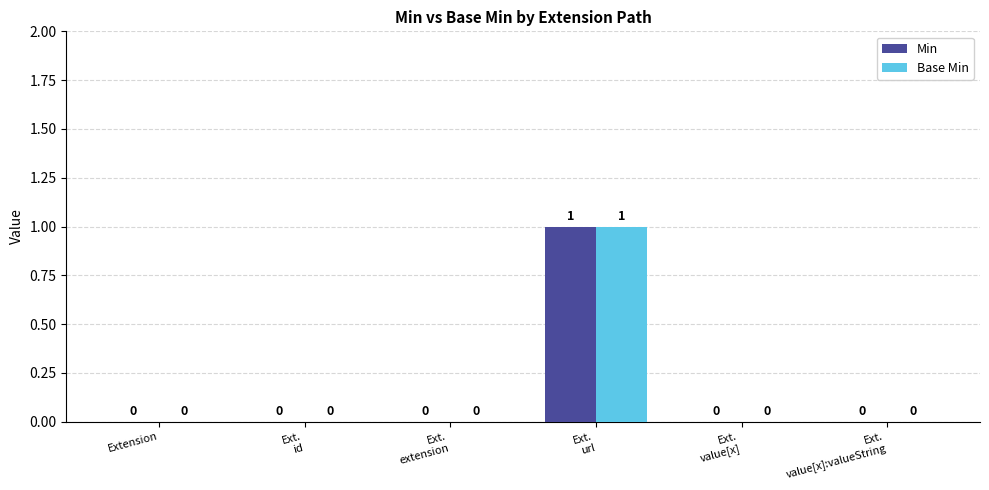

Reading right to left, extract all data points from this chart.

Min: Ext.
value[x]:valueString=0	Ext.
value[x]=0	Ext.
url=1	Ext.
extension=0	Ext.
id=0	Extension=0
Base Min: Ext.
value[x]:valueString=0	Ext.
value[x]=0	Ext.
url=1	Ext.
extension=0	Ext.
id=0	Extension=0